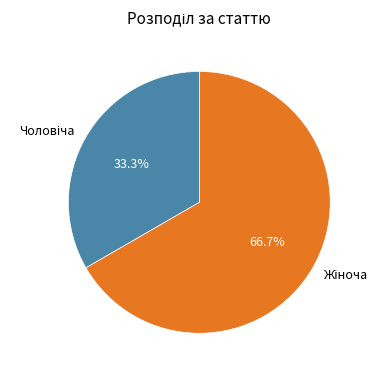

What portion of the pie excludes Чоловіча?

66.7%